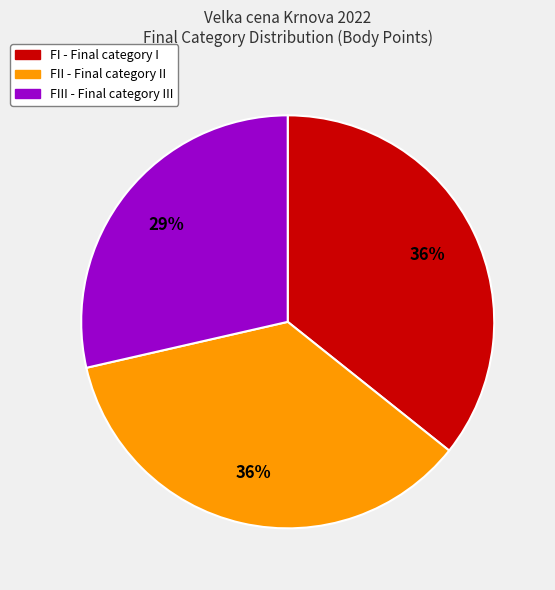

Is there a majority slice in this chart?

No